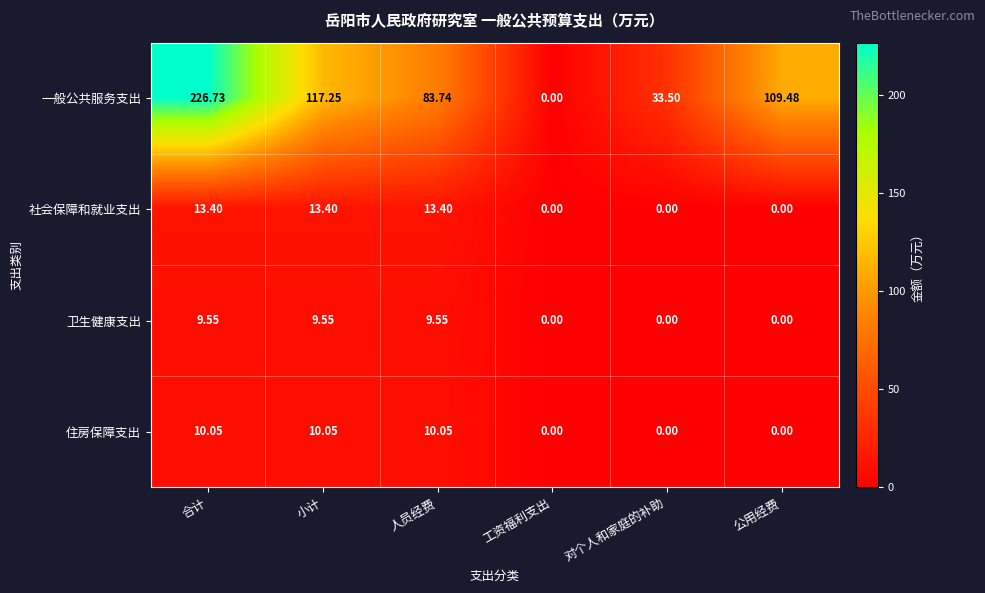

How many data points in 卫生健康支出 are above 9?

3